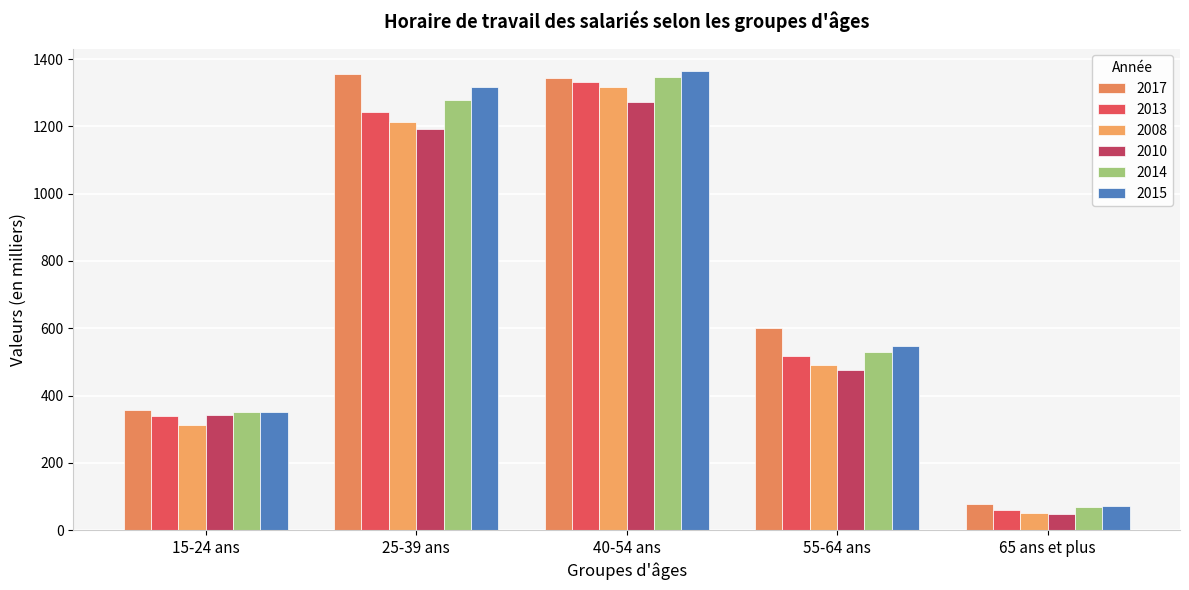

Are the bars grouped side by side (vs. stacked)?

Yes